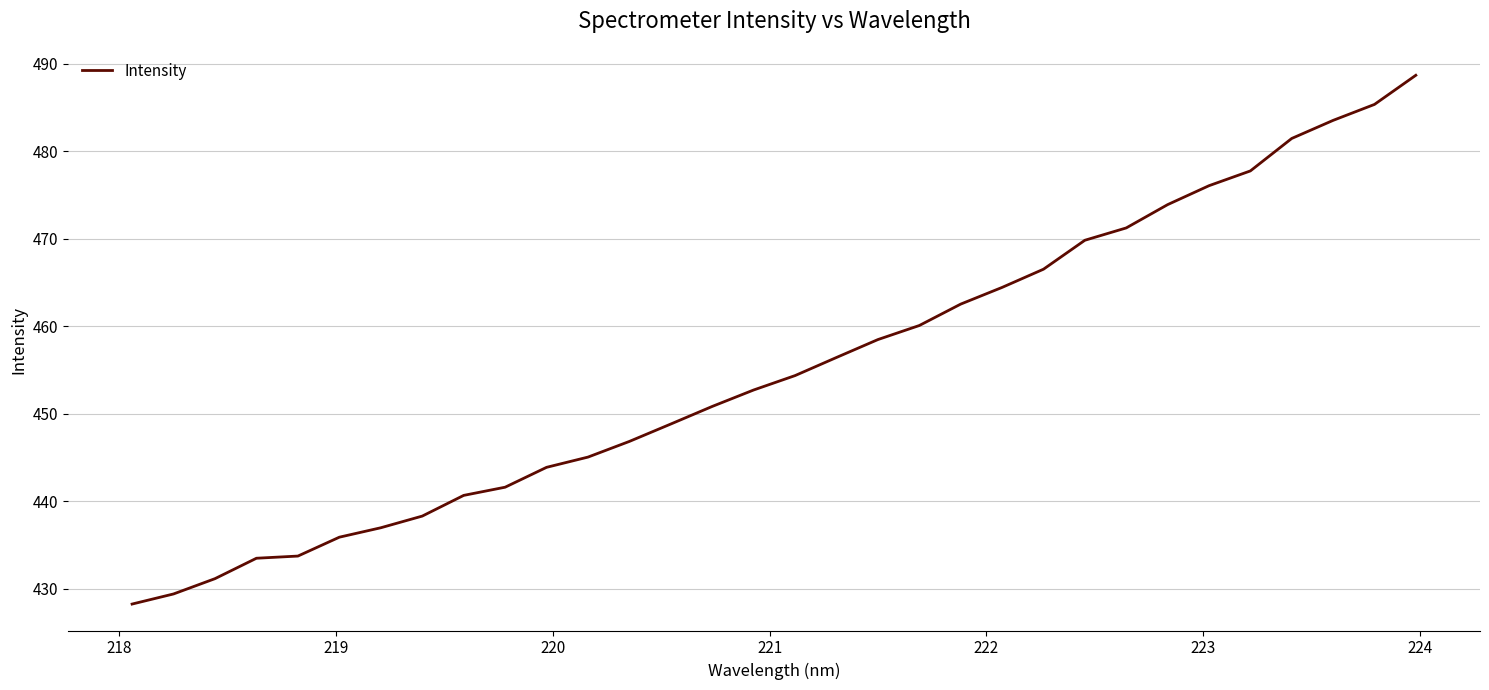

What is the maximum value shown in the chart?

488.7